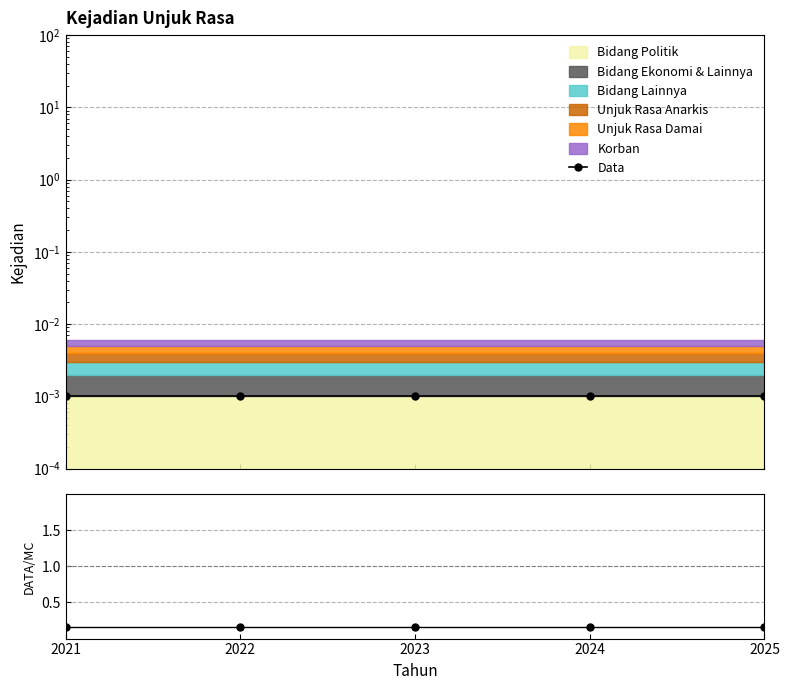

The Data/MC series shows 0.1 at 2022. True or false?

False